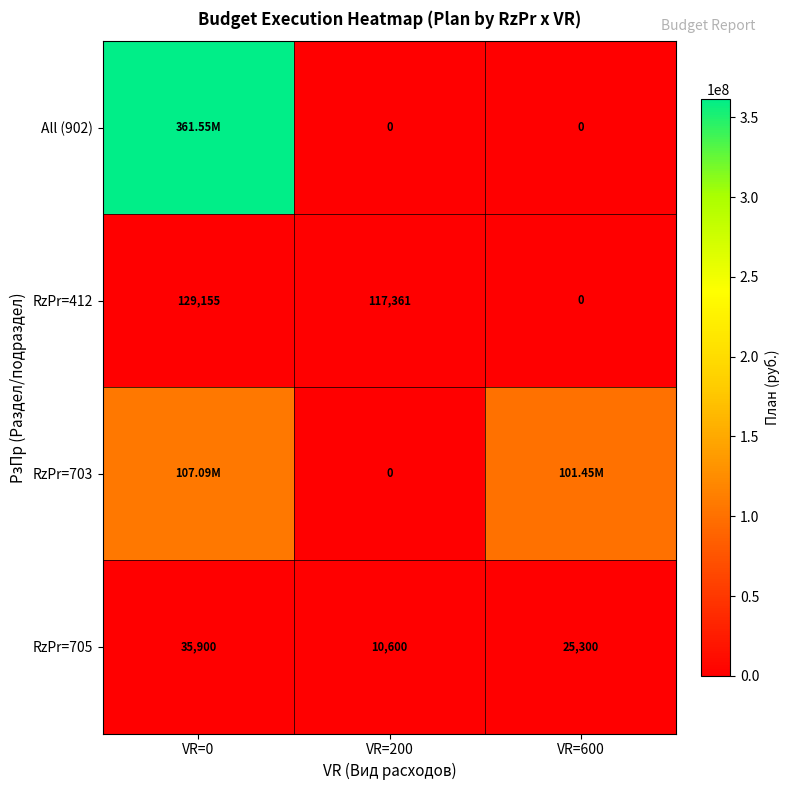

Is it true that All (902) equals 0.0 at VR=600?

True